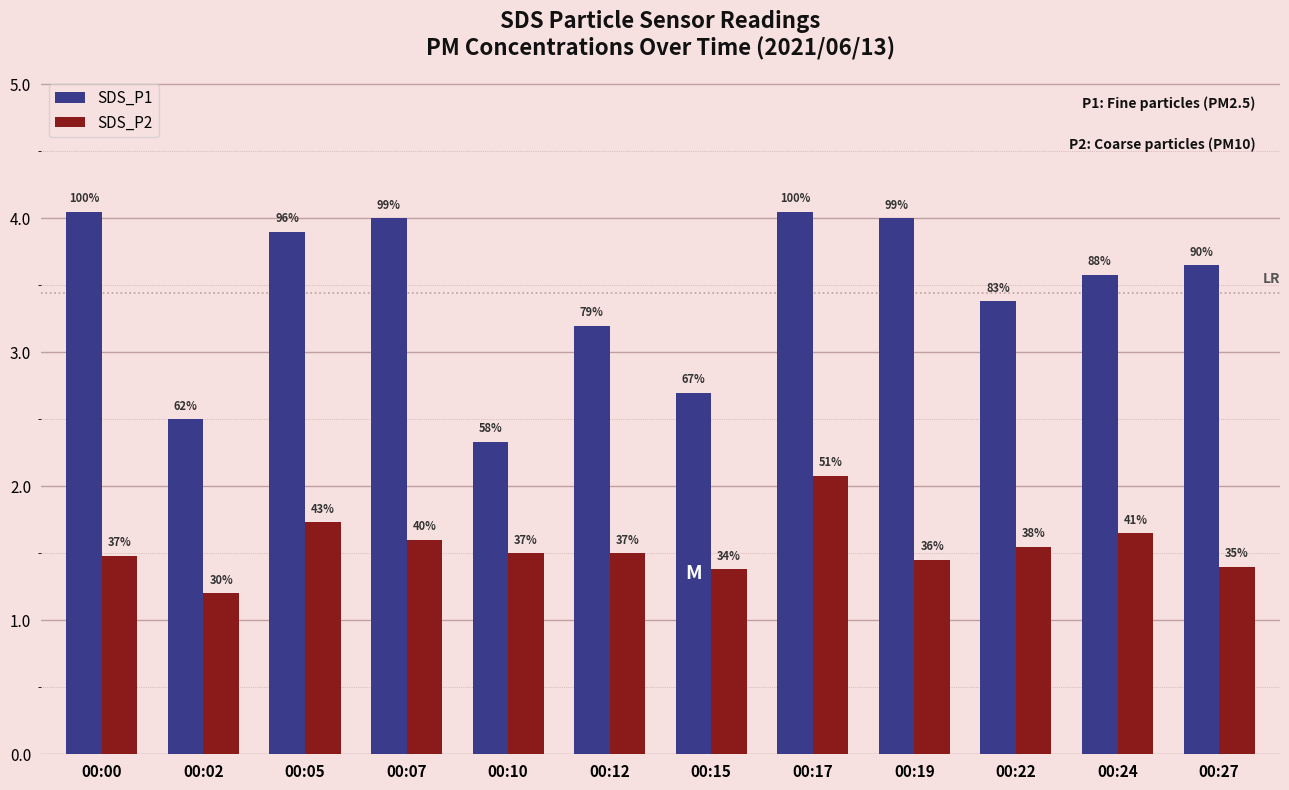

What is the total value across all series at 00:24?

5.2